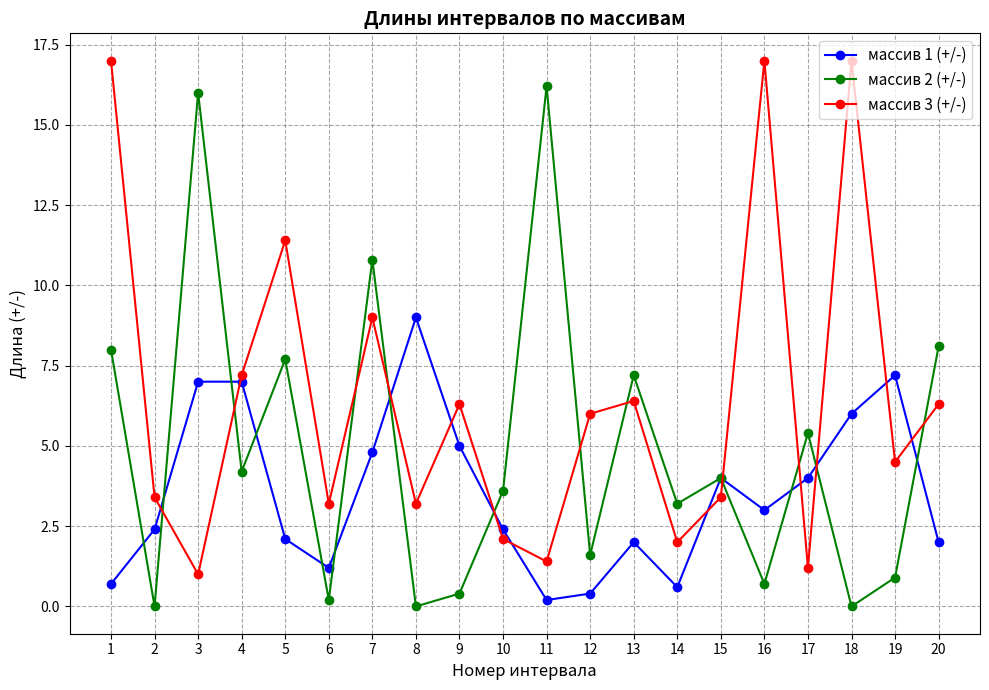

What is the greatest value displayed?

17.0